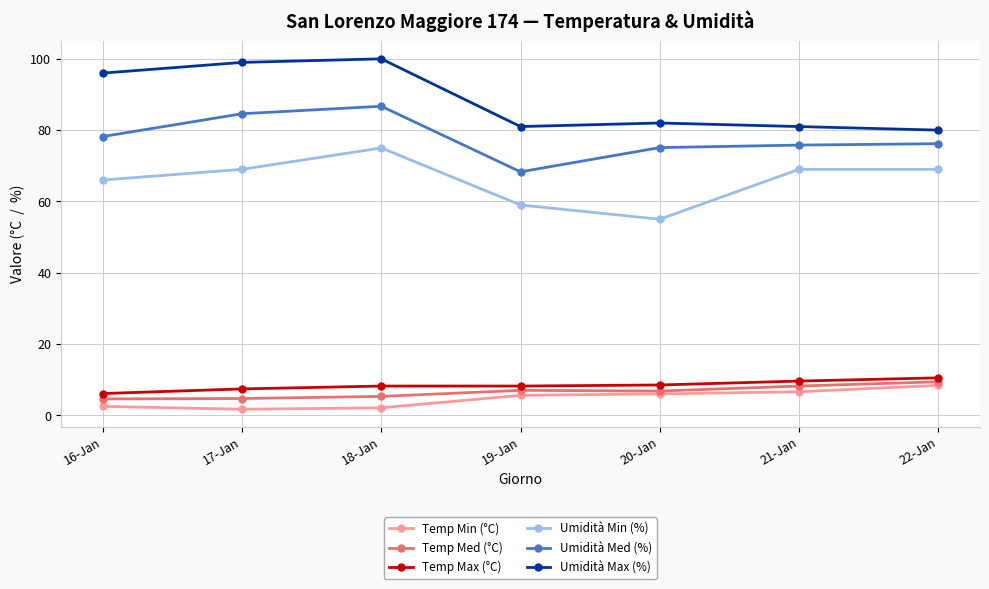

True or false: Umidità Med (%) and Temp Max (°C) cross at least once.

False